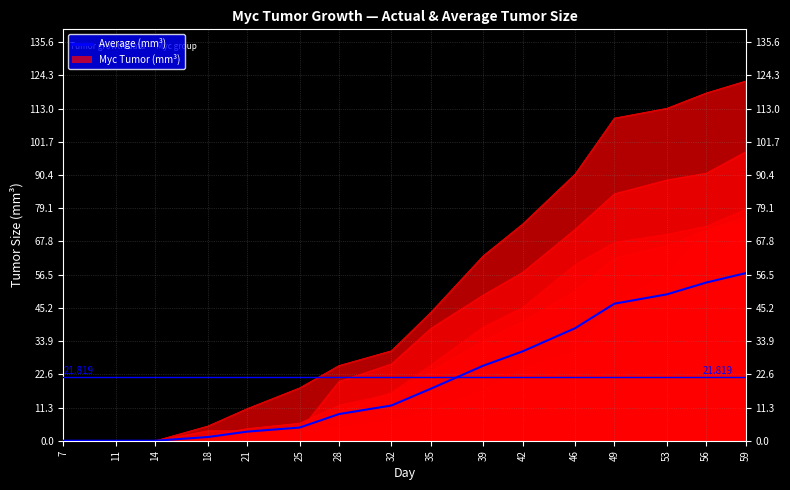

The value at 18 is 1.7. True or false?

False